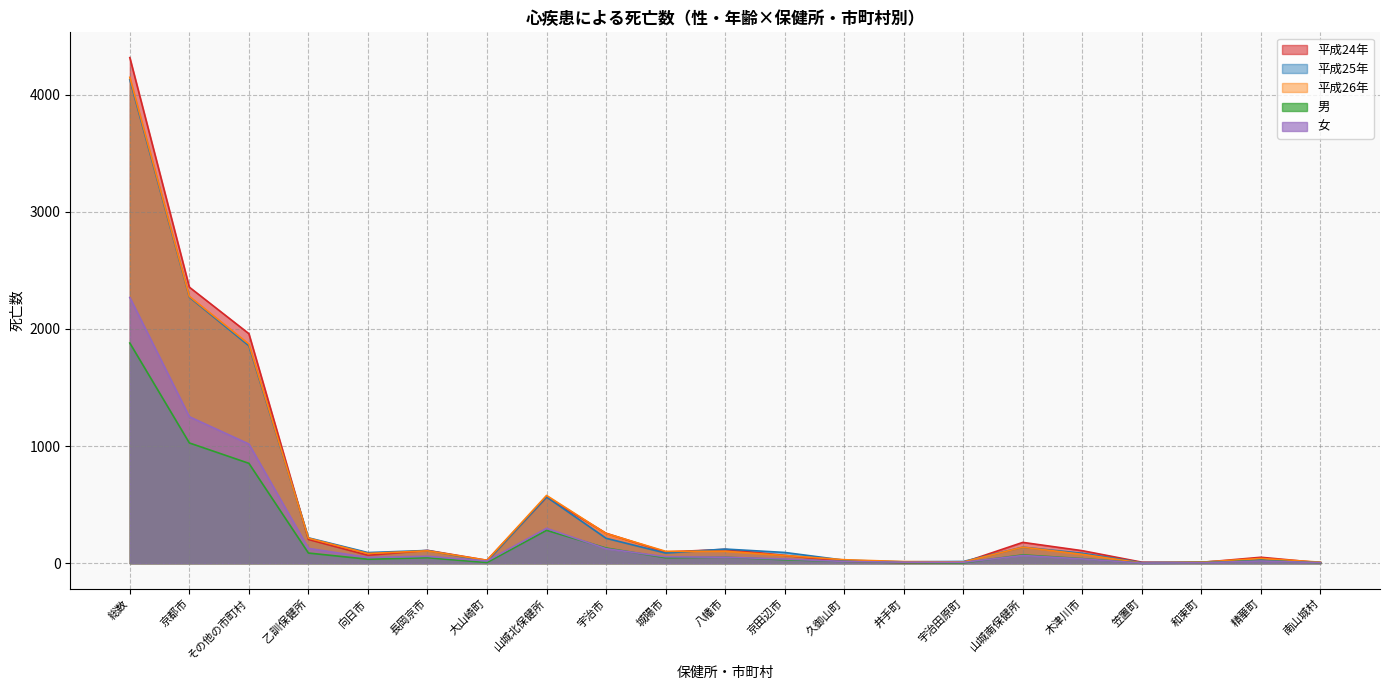

What is the difference between the maximum and minimum values in the 平成24年 series?

4313